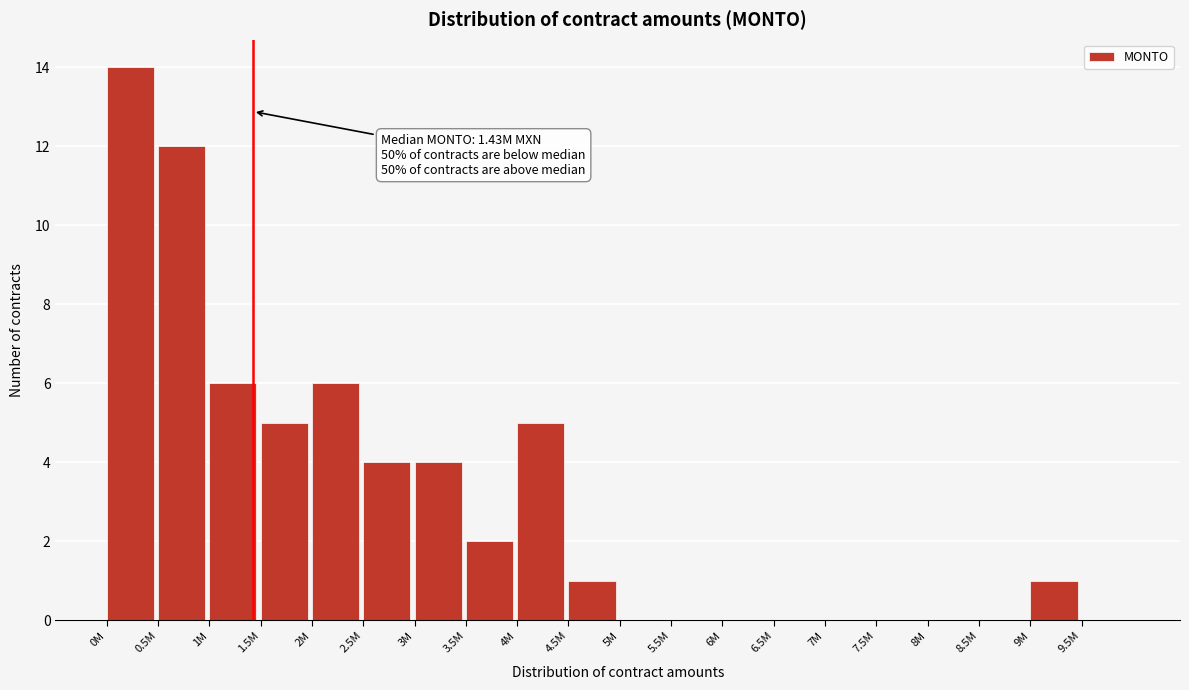

Reading left to right, list all the values displayed in this chart.

0M=14	0.5M=12	1M=6	1.5M=5	2M=6	2.5M=4	3M=4	3.5M=2	4M=5	4.5M=1	5M=0	5.5M=0	6M=0	6.5M=0	7M=0	7.5M=0	8M=0	8.5M=0	9M=1	9.5M=0